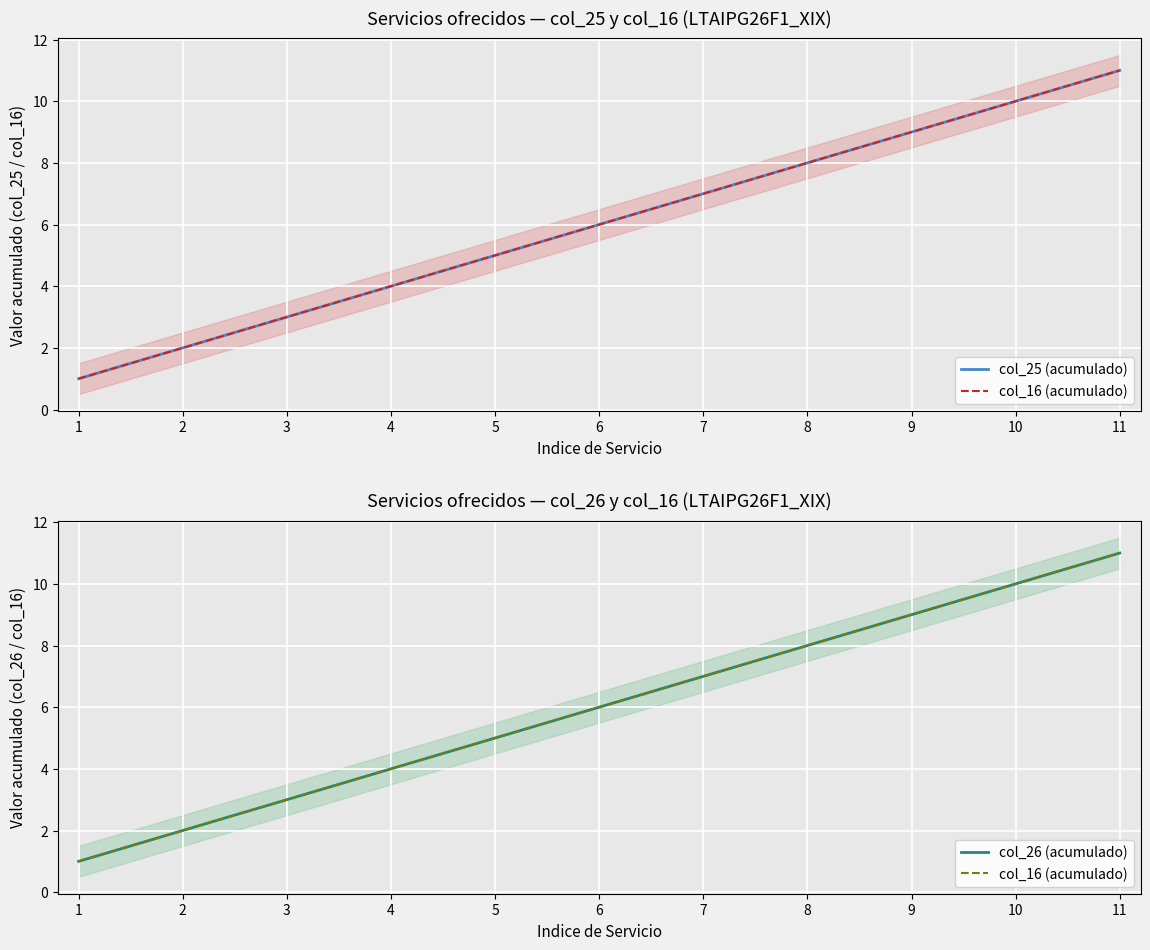

True or false: col_16 (acumulado) has a value of 12 at 7.

False